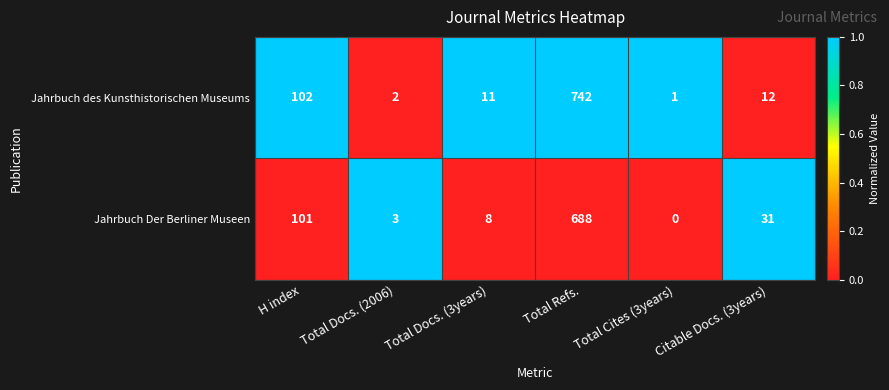

How many data points in Jahrbuch des Kunsthistorischen Museums are less than 12?

3